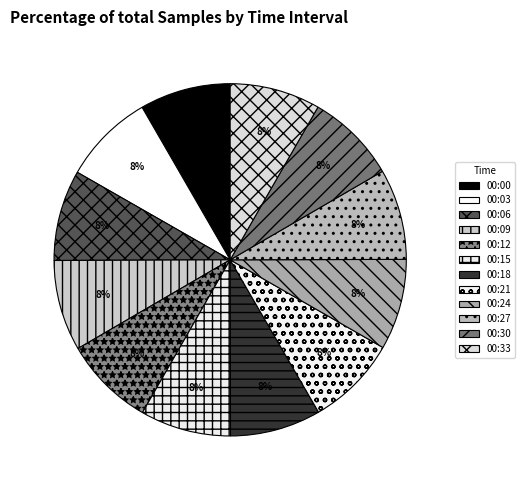

Between 00:18 and 00:12, which is larger?

00:18